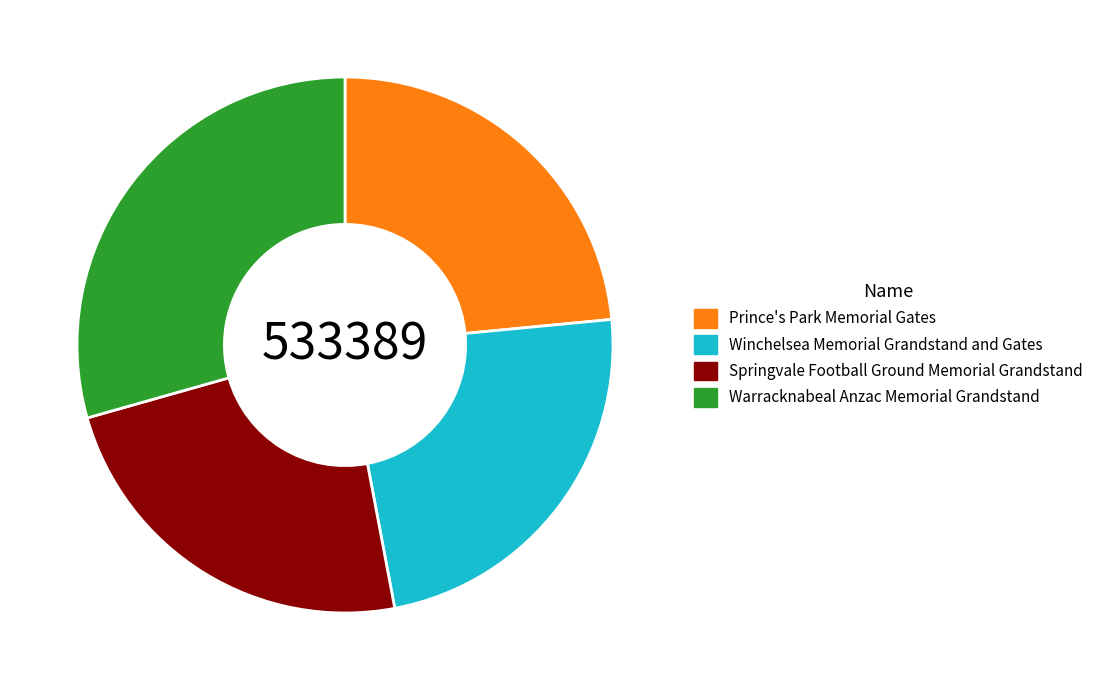

Is it true that Winchelsea Memorial Grandstand and Gates is 24% of the pie?

True